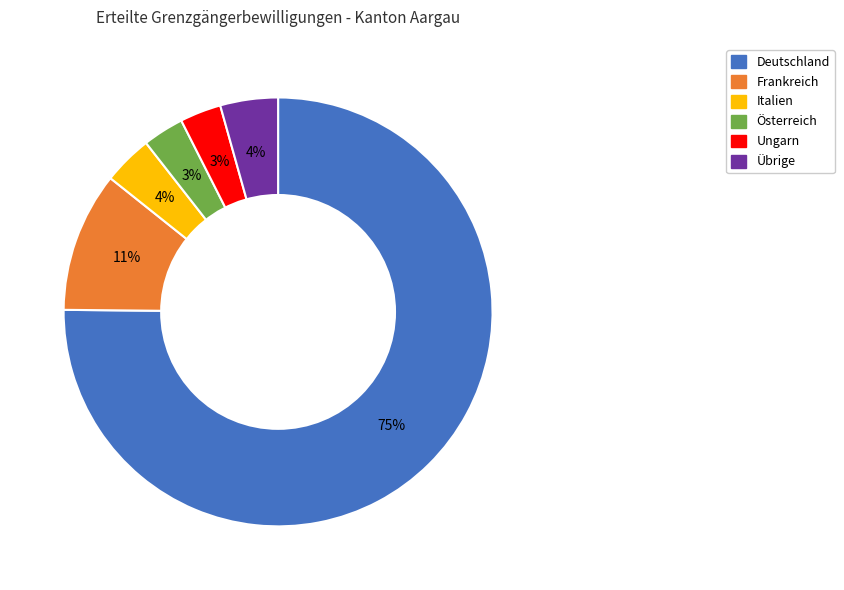

What is the largest slice in the pie chart?

Deutschland